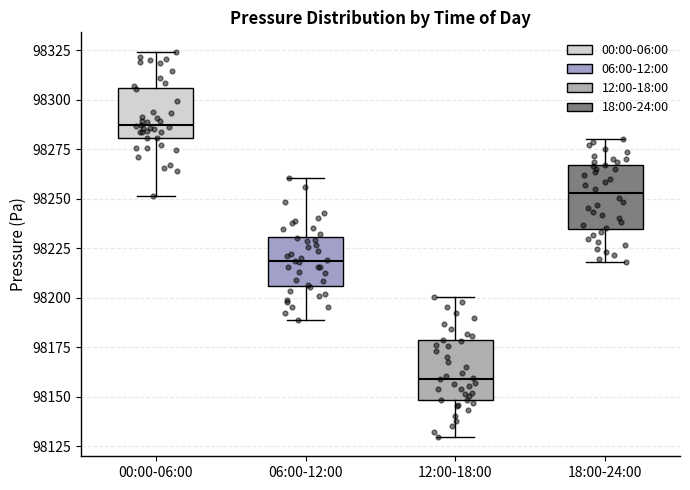

Reading left to right, read every box against the y-axis: the position of its median line, the range the box covers, and the ends of its whiskers. The values are not printed on the chart, so give them approximately, as read against the axis.

00:00-06:00: median 98285, box 98280 to 98305, whiskers 98250 to 98325
06:00-12:00: median 98220, box 98205 to 98230, whiskers 98190 to 98260
12:00-18:00: median 98160, box 98150 to 98180, whiskers 98130 to 98200
18:00-24:00: median 98255, box 98235 to 98265, whiskers 98220 to 98280